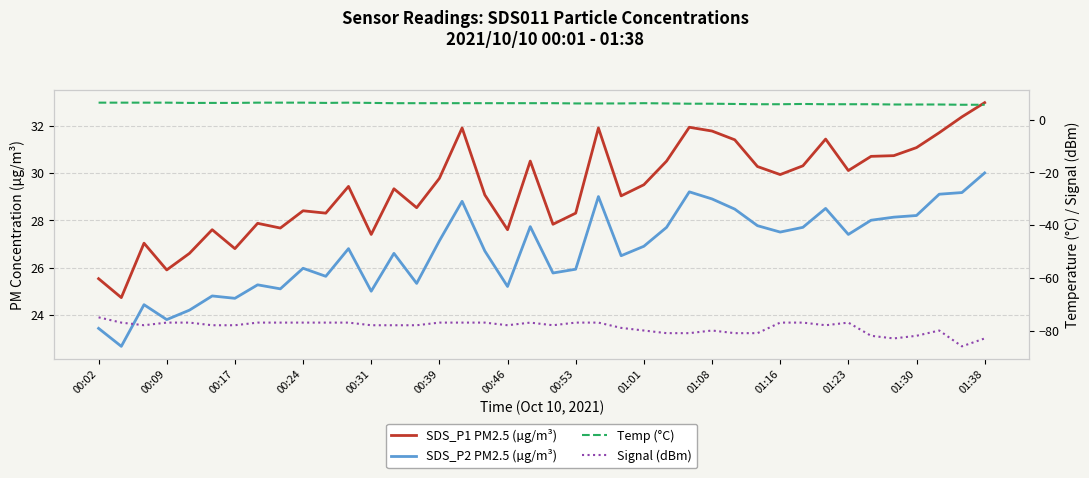

At how many categories does at least one series exceed -52?

40